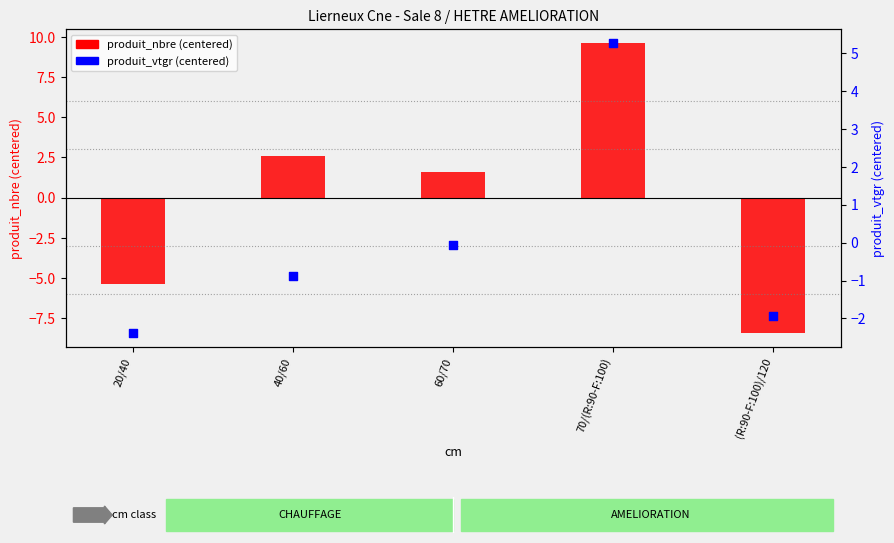

Is the value of produit_vtgr (centered) at (R:90-F:100)/120 greater than the value of produit_nbre (centered) at 40/60?

No